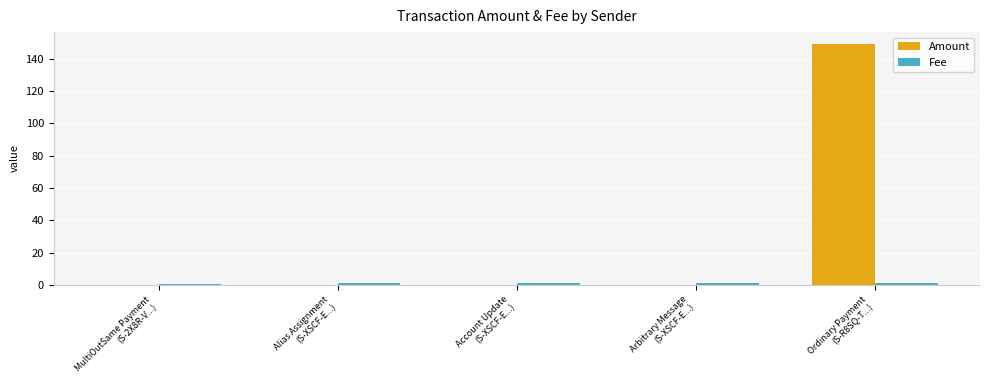

What is the sum of all Amount values?

149.0